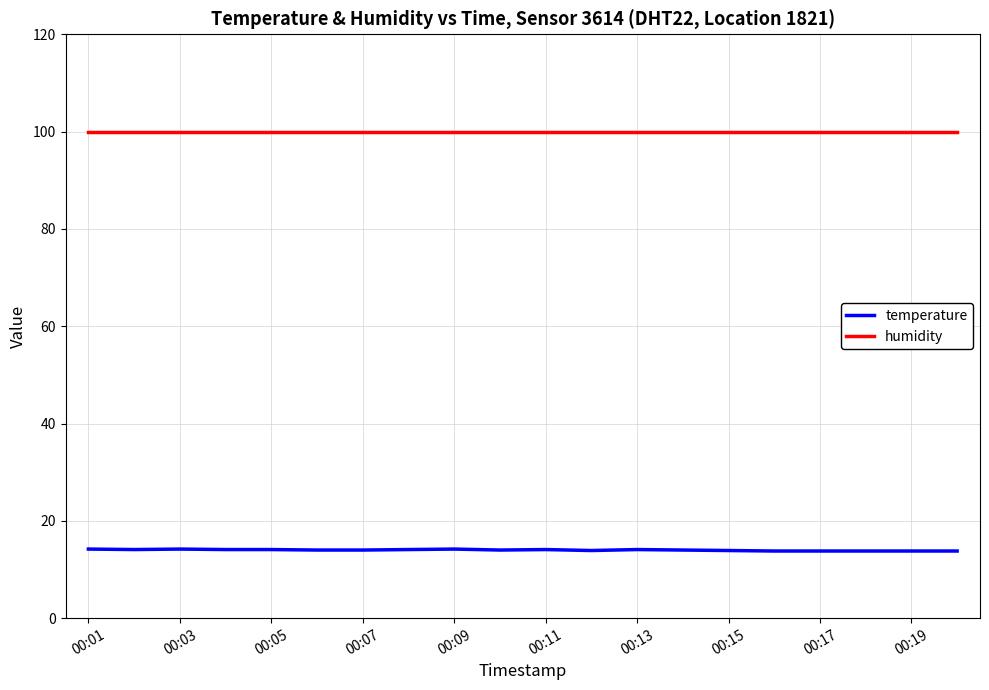

Which series has the largest total across all categories?

humidity